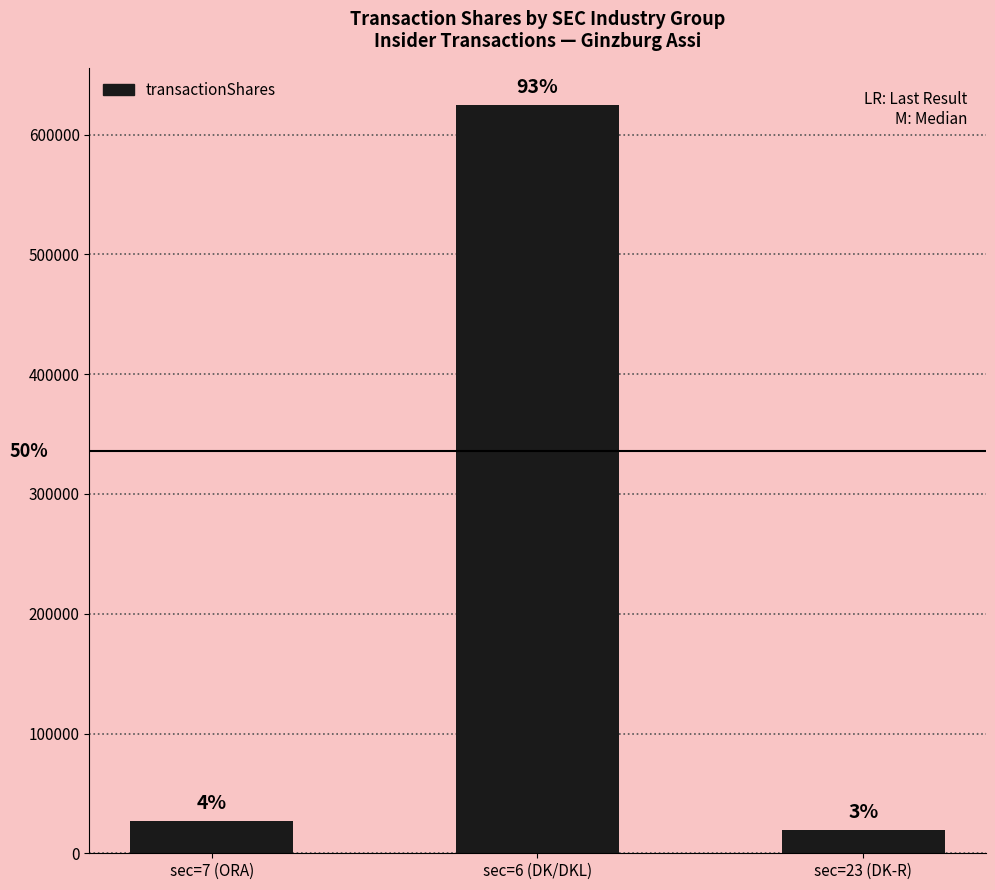

What is the change in value from sec=7 (ORA) to sec=6 (DK/DKL)?

+597273